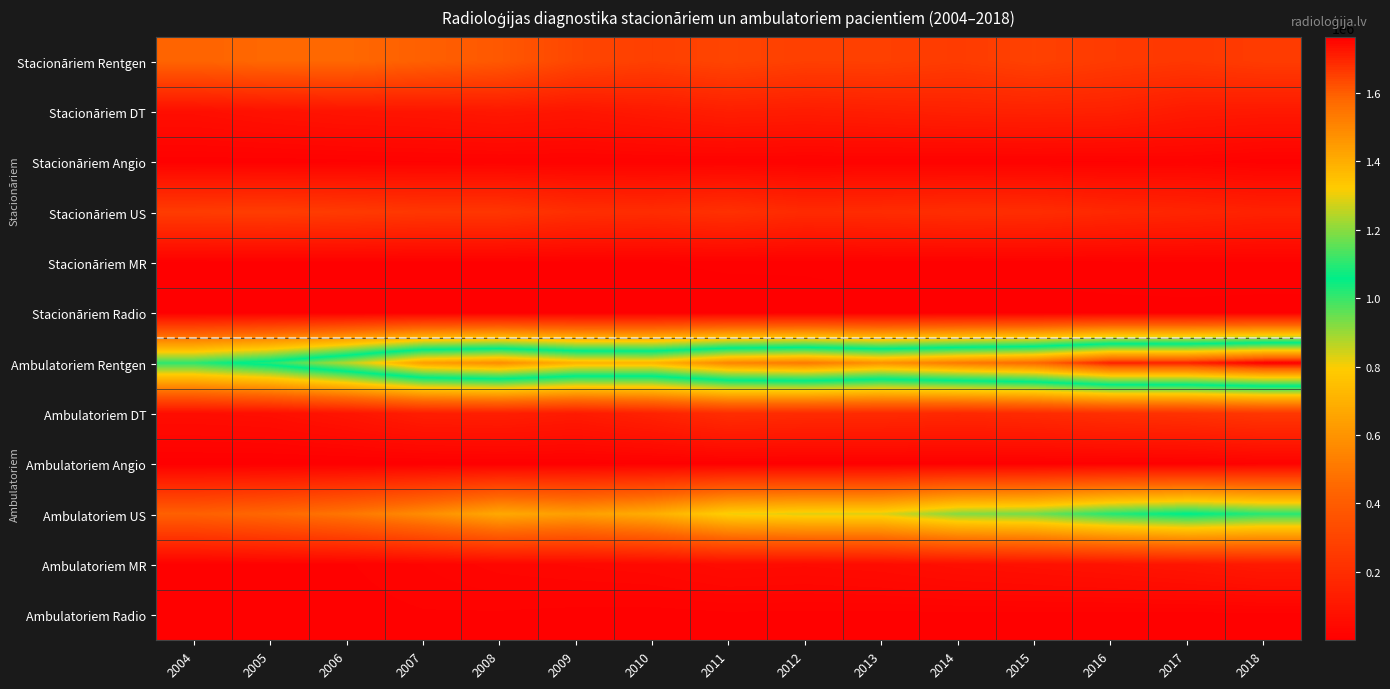

At which category is the sum across all series the highest?

2018